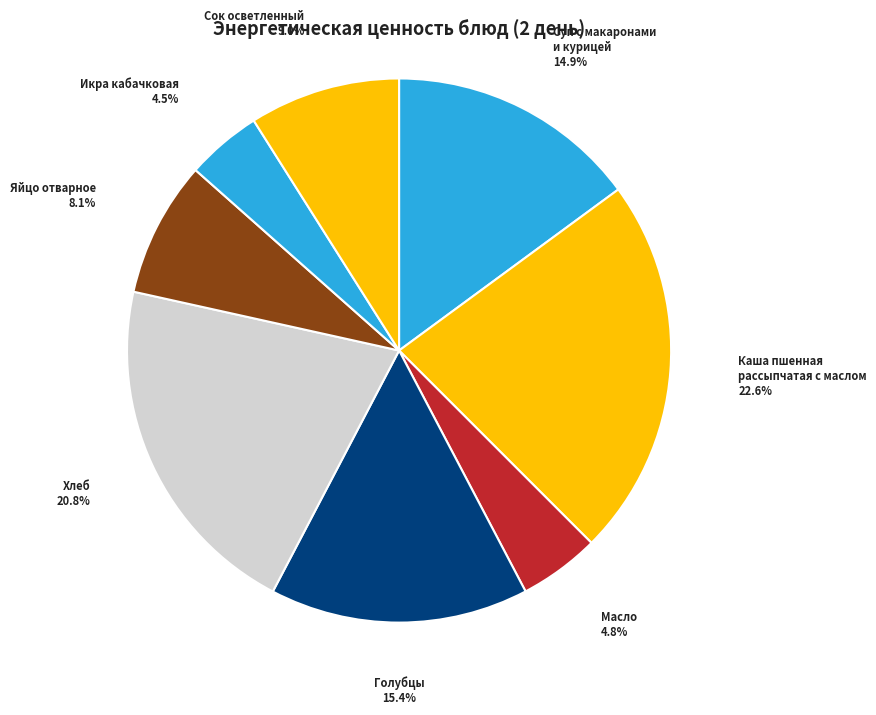

To the nearest percent, what is the average slice percentage?

12%